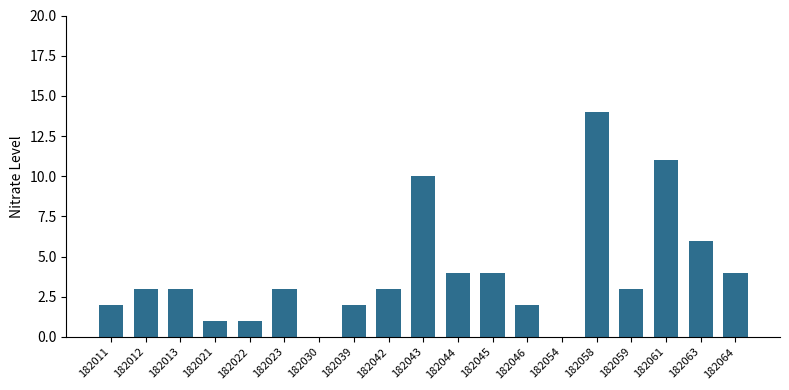

Is it true that the value at 182023 is 3?

True